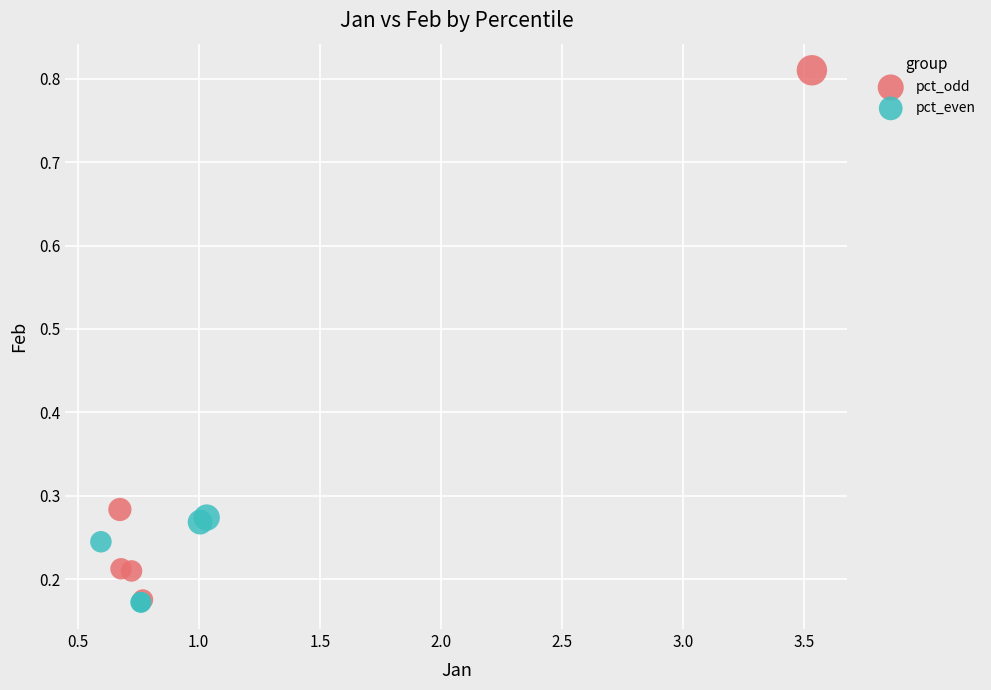

Which series has the largest Y range (max minus min)?

pct_odd